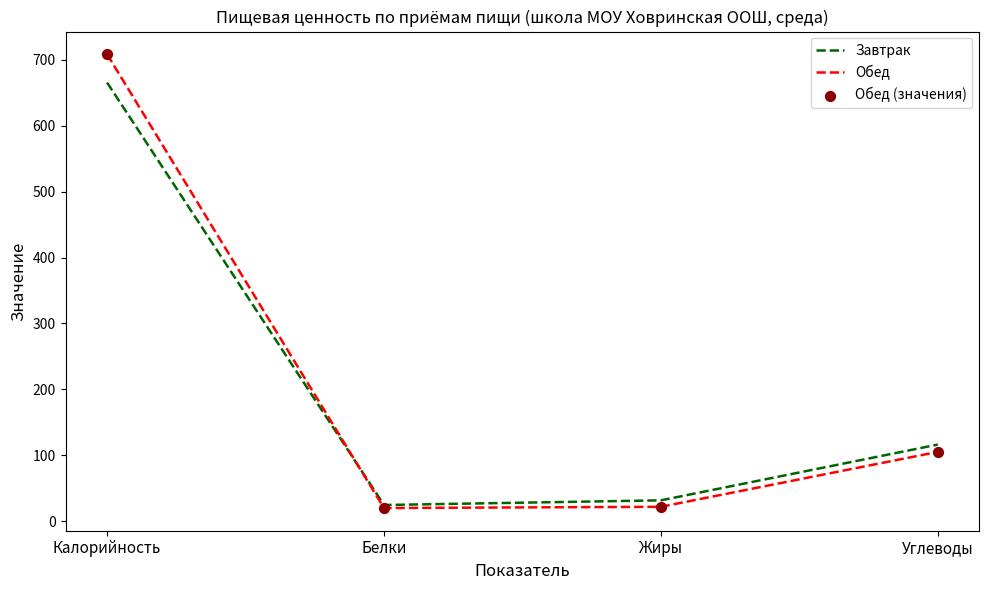

At which category is the sum across all series the highest?

Калорийность